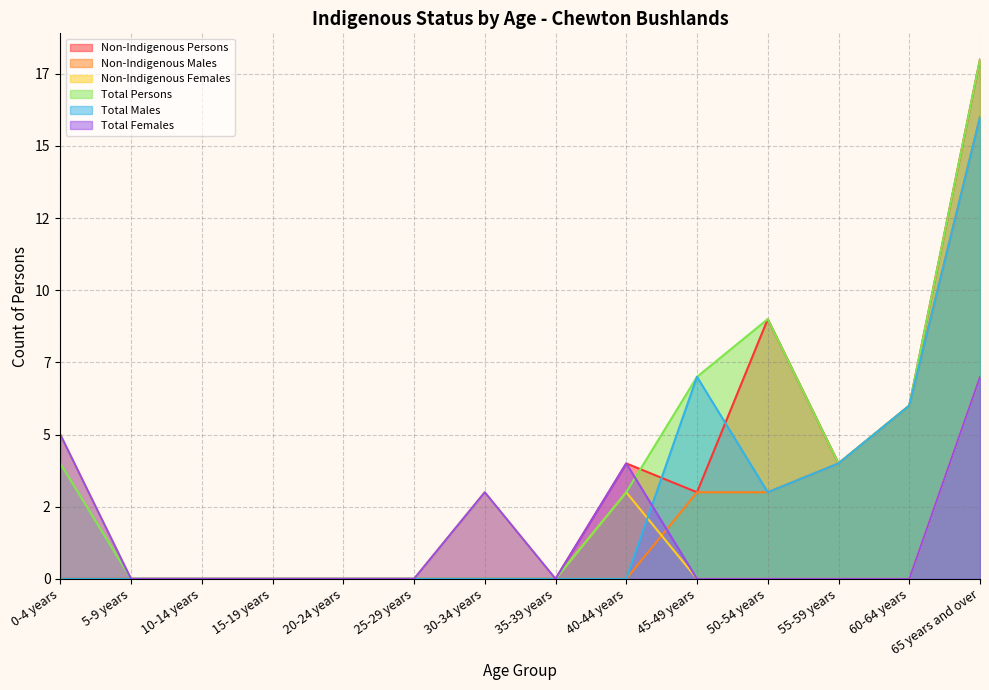

After their last crossing, which series has the higher values: Total Males or Non-Indigenous Persons?

Non-Indigenous Persons